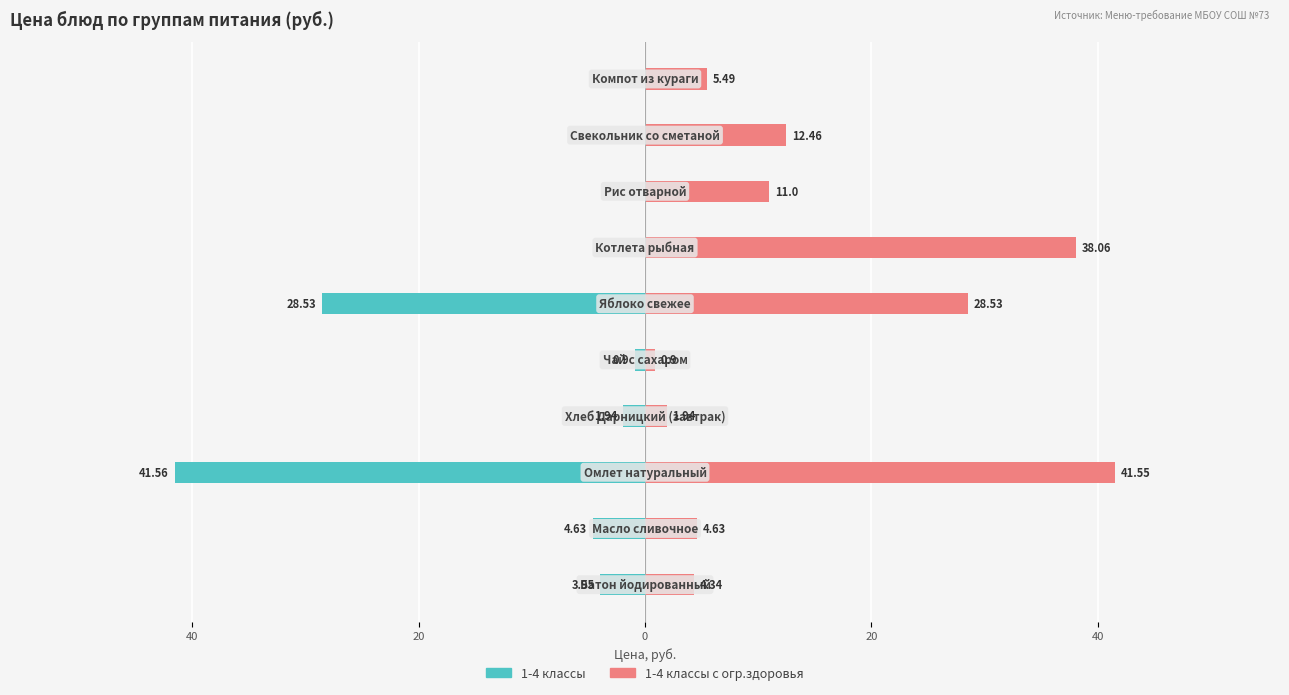

Is it true that 1-4 классы с огр.здоровья equals 7.2 at 7?

False